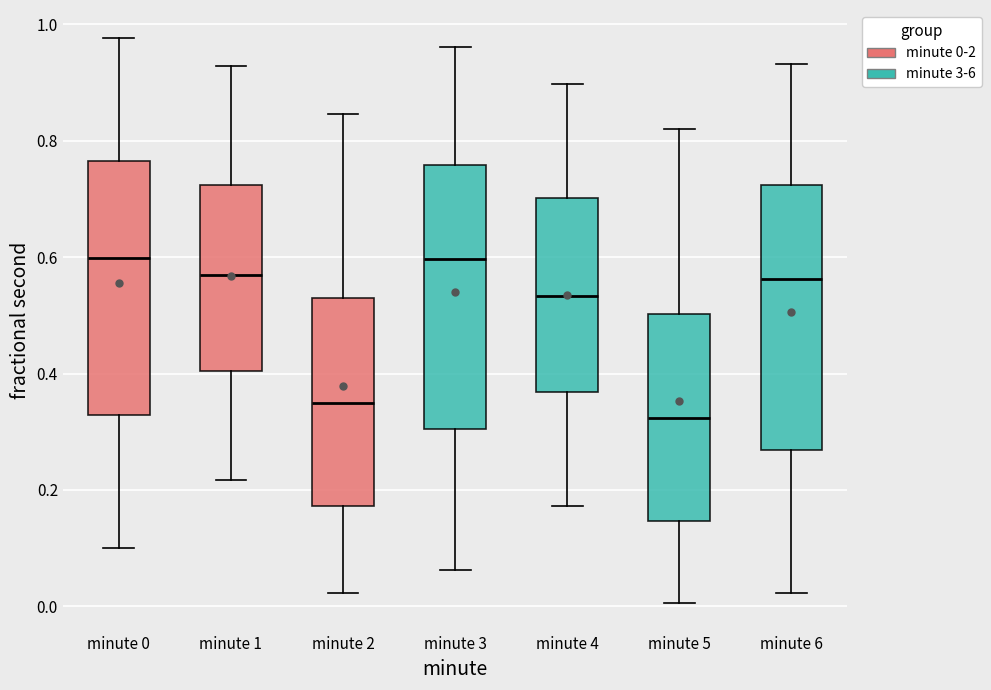

Reading left to right, transcribe this box plot: for each box, give where its median line is, the range the box spans, and where its two whiskers end, as read against the y-axis. The values are not printed on the chart, so give them approximately, as read against the axis.

minute 0: median 0.60, box 0.32 to 0.76, whiskers 0.10 to 0.98
minute 1: median 0.56, box 0.40 to 0.72, whiskers 0.22 to 0.92
minute 2: median 0.34, box 0.18 to 0.52, whiskers 0.02 to 0.84
minute 3: median 0.60, box 0.30 to 0.76, whiskers 0.06 to 0.96
minute 4: median 0.54, box 0.36 to 0.70, whiskers 0.18 to 0.90
minute 5: median 0.32, box 0.14 to 0.50, whiskers 0.00 to 0.82
minute 6: median 0.56, box 0.26 to 0.72, whiskers 0.02 to 0.94